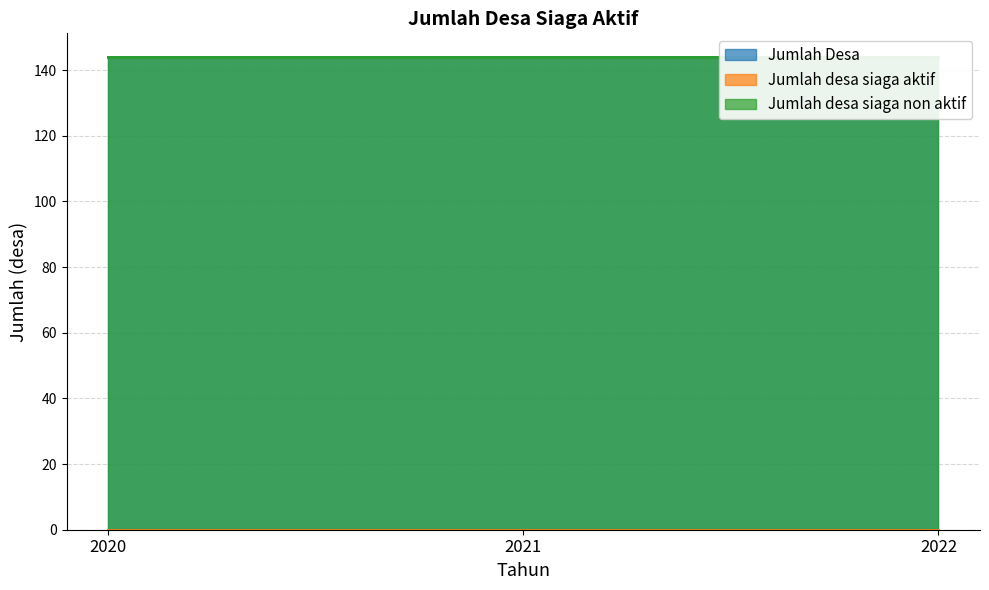

List the labels in order of Jumlah desa siaga non aktif value, smallest first.

2020, 2021, 2022